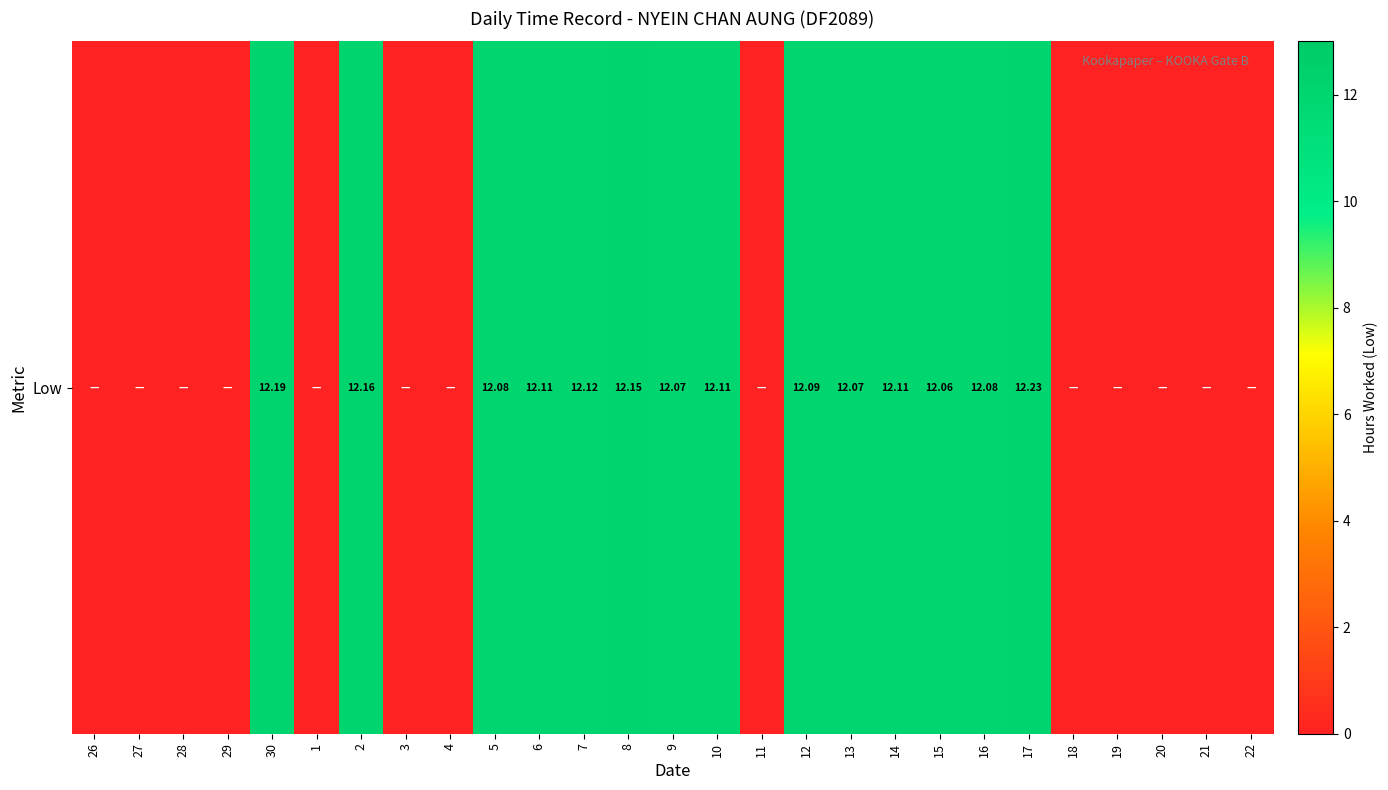

The chart shows a value of 8.2 at 20. True or false?

False